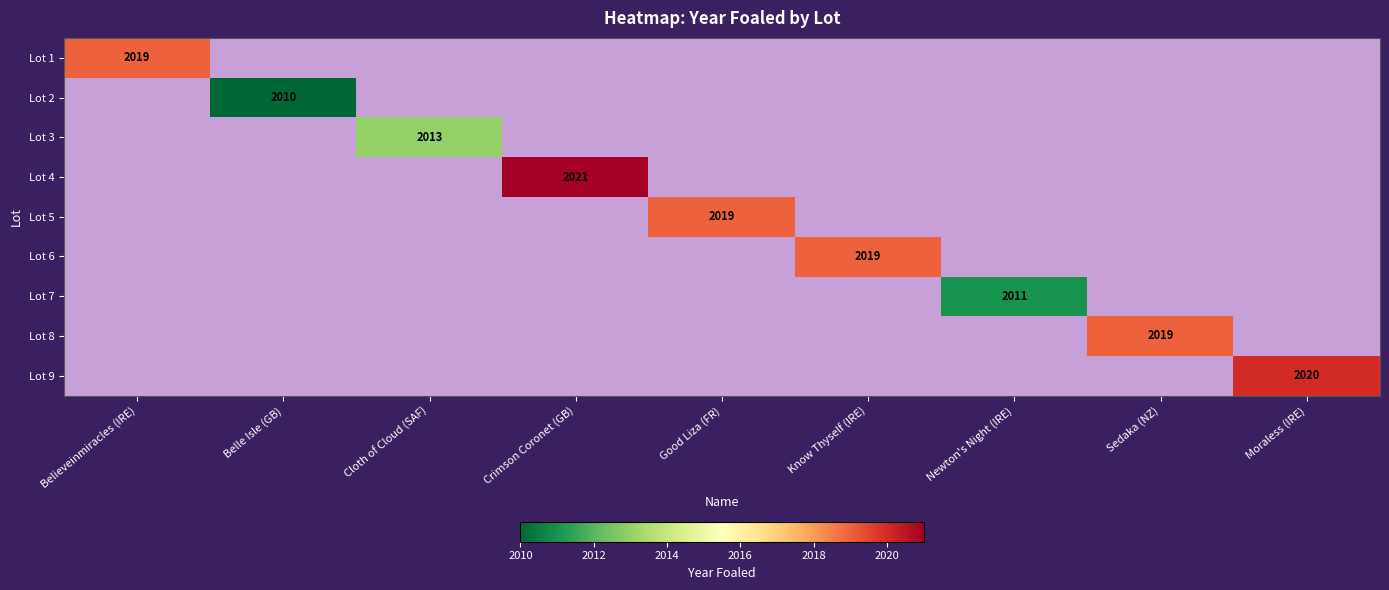

True or false: Lot 1 has a value of 2938 at Believeinmiracles (IRE).

False